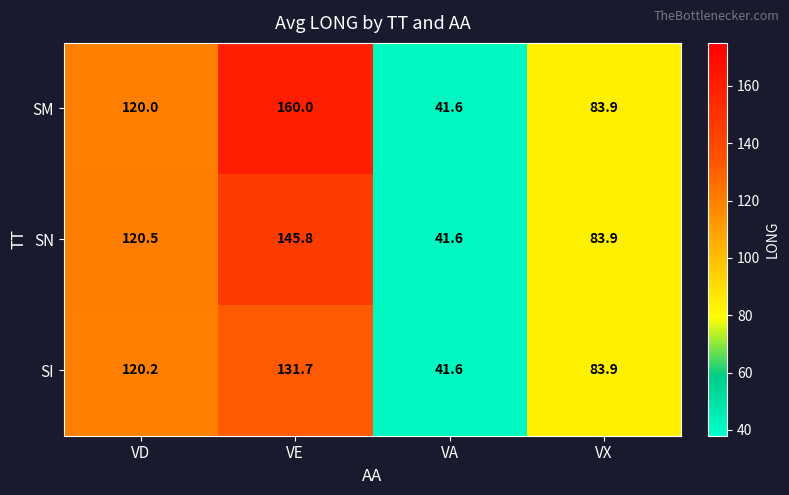

Is it true that SI equals 119.3 at VX?

False